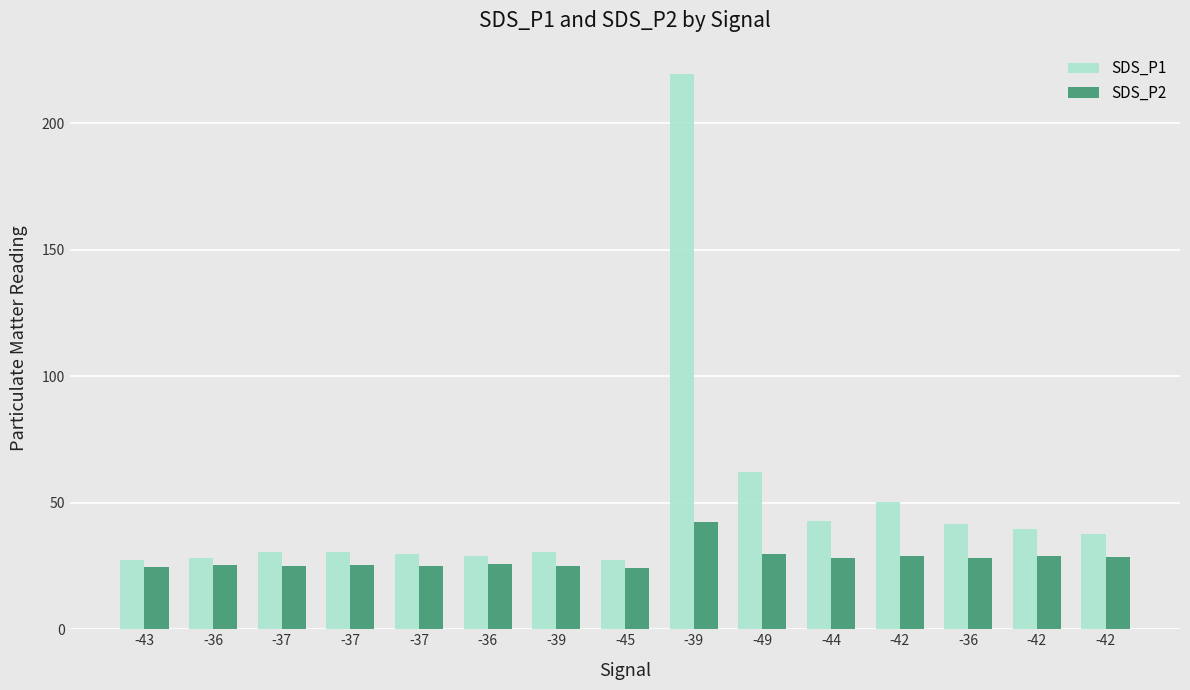

Reading left to right, list all the values displayed in this chart.

SDS_P1: -43=27.3	-36=28.2	-37=30.4	-37=30.7	-37=29.6	-36=29.1	-39=30.6	-45=27.2	-39=219.3	-49=62.3	-44=42.7	-42=50.3	-36=41.4	-42=39.6	-42=37.7
SDS_P2: -43=24.4	-36=25.2	-37=25.0	-37=25.5	-37=25.1	-36=25.9	-39=24.9	-45=24.1	-39=42.5	-49=29.9	-44=28.2	-42=28.8	-36=28.0	-42=28.9	-42=28.6